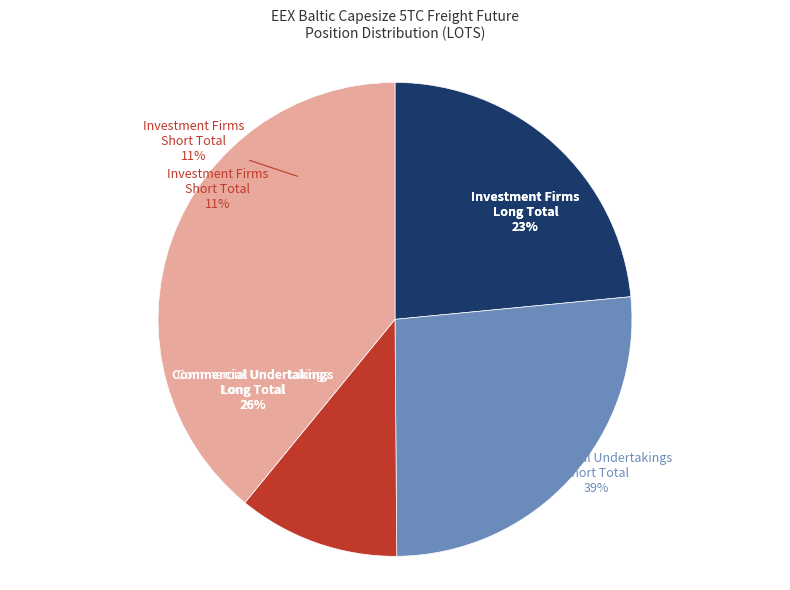

Approximately how many times larger is the value at Investment Firms Long Total compared to Investment Firms Short Total?

2.1